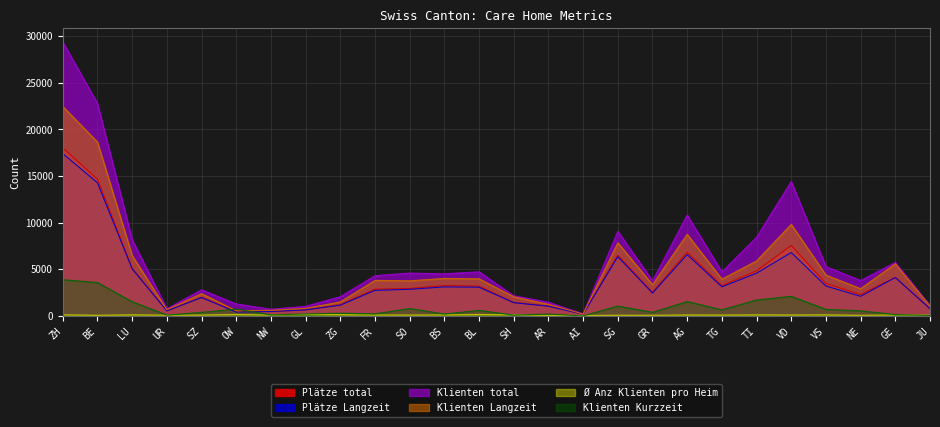

True or false: Plätze Langzeit and Plätze total cross at least once.

False